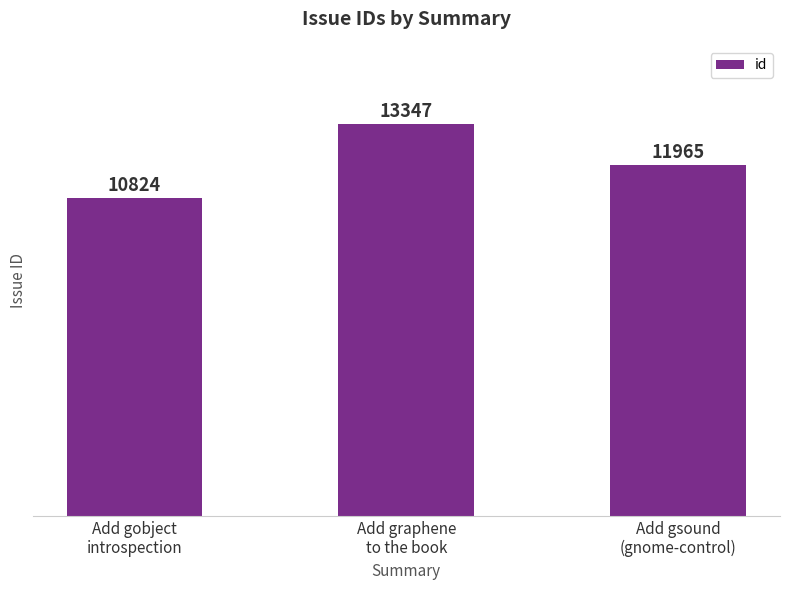

What is the smallest value displayed?

10824